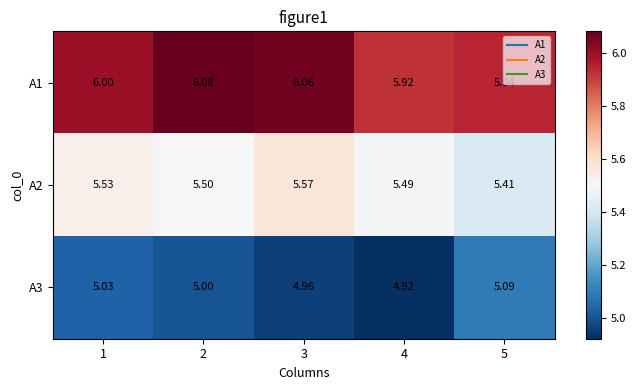

Is the value of A3 at 5 greater than the value of A2 at 2?

No